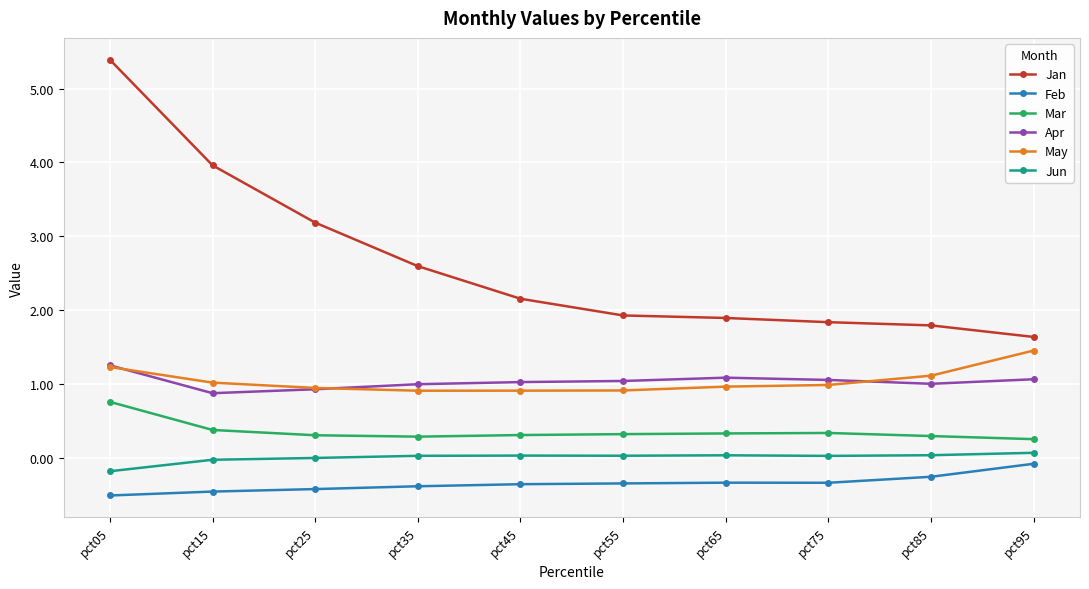

What is the minimum value shown in the chart?

-0.5